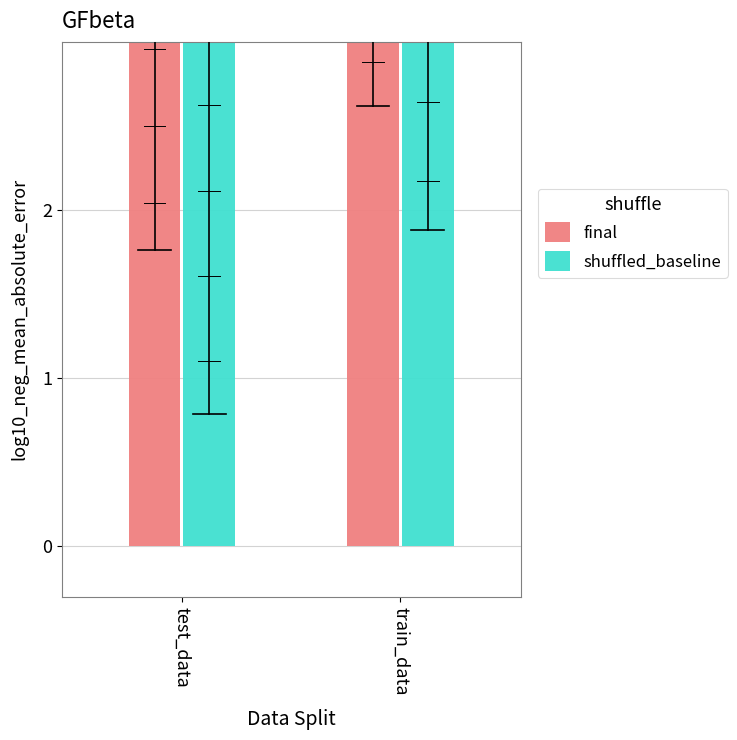

What value does the final series have at train_data?

5.2